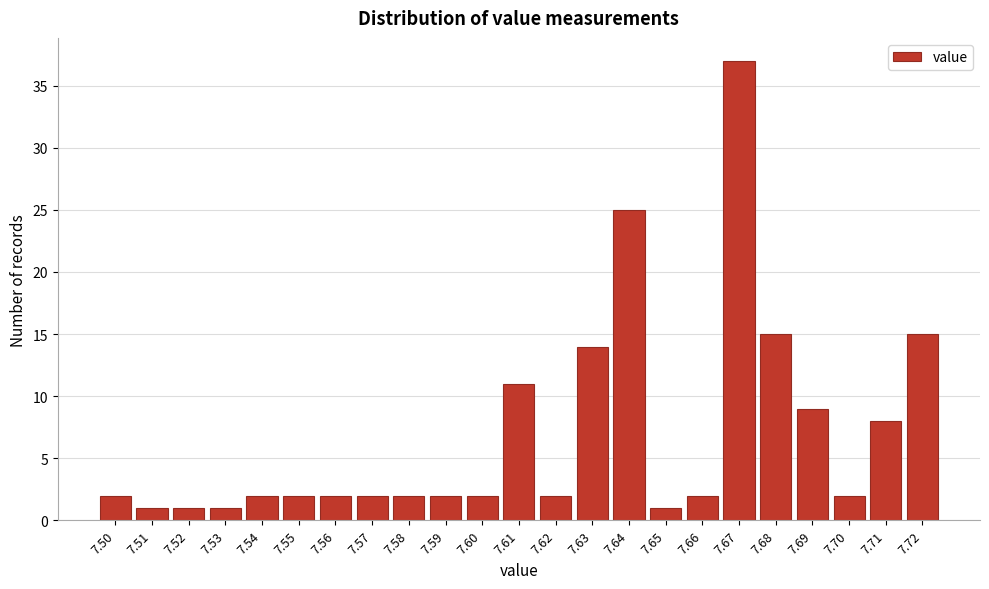

Reading right to left, list all the values displayed in this chart.

7.72=15	7.71=8	7.70=2	7.69=9	7.68=15	7.67=37	7.66=2	7.65=1	7.64=25	7.63=14	7.62=2	7.61=11	7.60=2	7.59=2	7.58=2	7.57=2	7.56=2	7.55=2	7.54=2	7.53=1	7.52=1	7.51=1	7.50=2